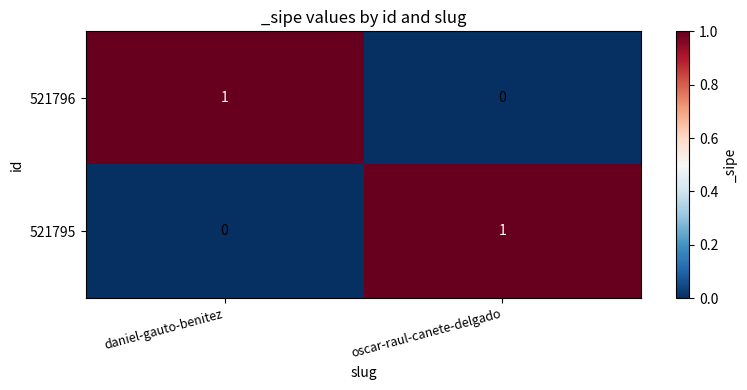

The value of 521796 at oscar-raul-canete-delgado is 0. True or false?

True